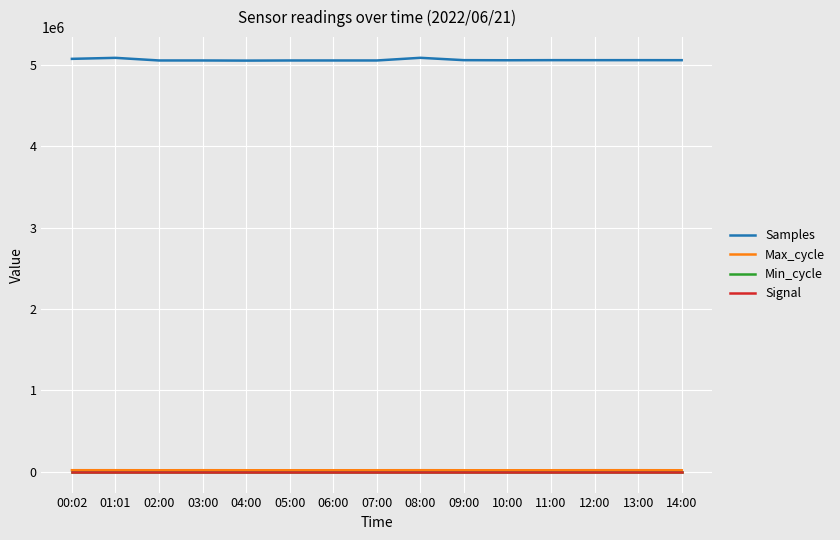

What is the difference between the maximum and minimum values in the Max_cycle series?

512